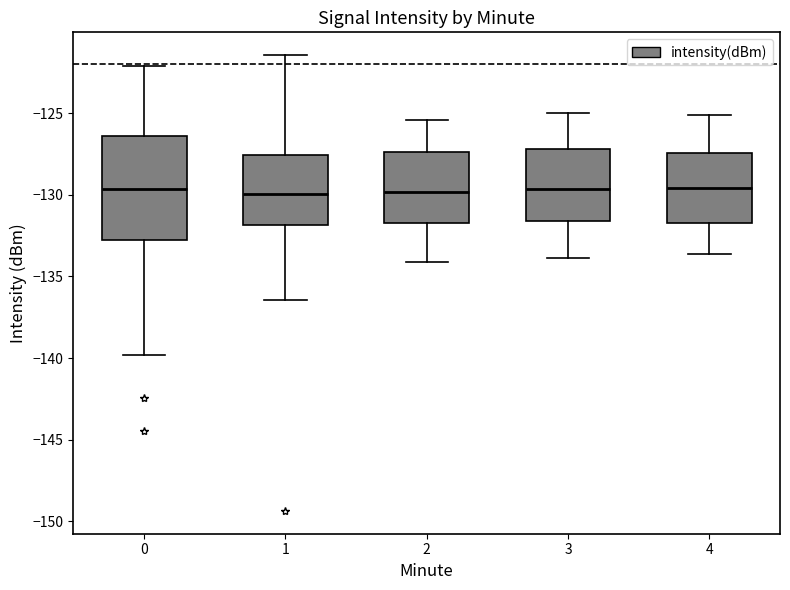

Reading left to right, read every box against the y-axis: the position of its median line, the range the box covers, and the ends of its whiskers. The values are not printed on the chart, so give them approximately, as read against the axis.

0: median -129.5, box -133.0 to -126.5, whiskers -140.0 to -122.0
1: median -130.0, box -132.0 to -127.5, whiskers -136.5 to -121.5
2: median -130.0, box -131.5 to -127.5, whiskers -134.0 to -125.5
3: median -129.5, box -131.5 to -127.0, whiskers -134.0 to -125.0
4: median -129.5, box -131.5 to -127.5, whiskers -133.5 to -125.0